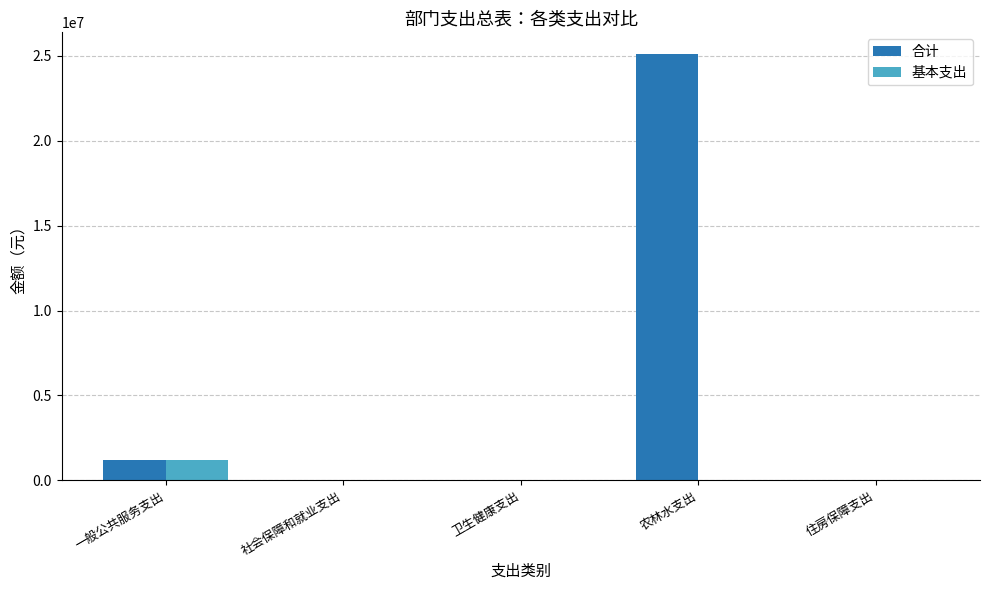

Where is 基本支出 nearest to the value 586373?

住房保障支出